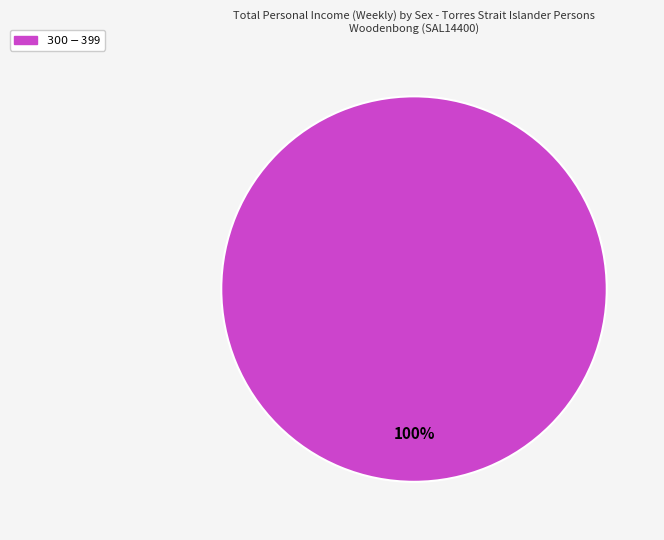

Is there a majority slice in this chart?

Yes